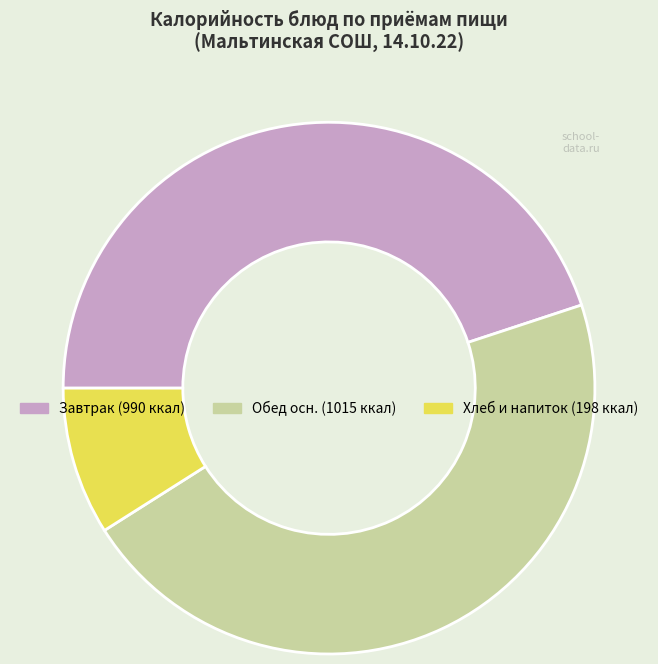

Is there any slice that represents more than half of the pie?

No